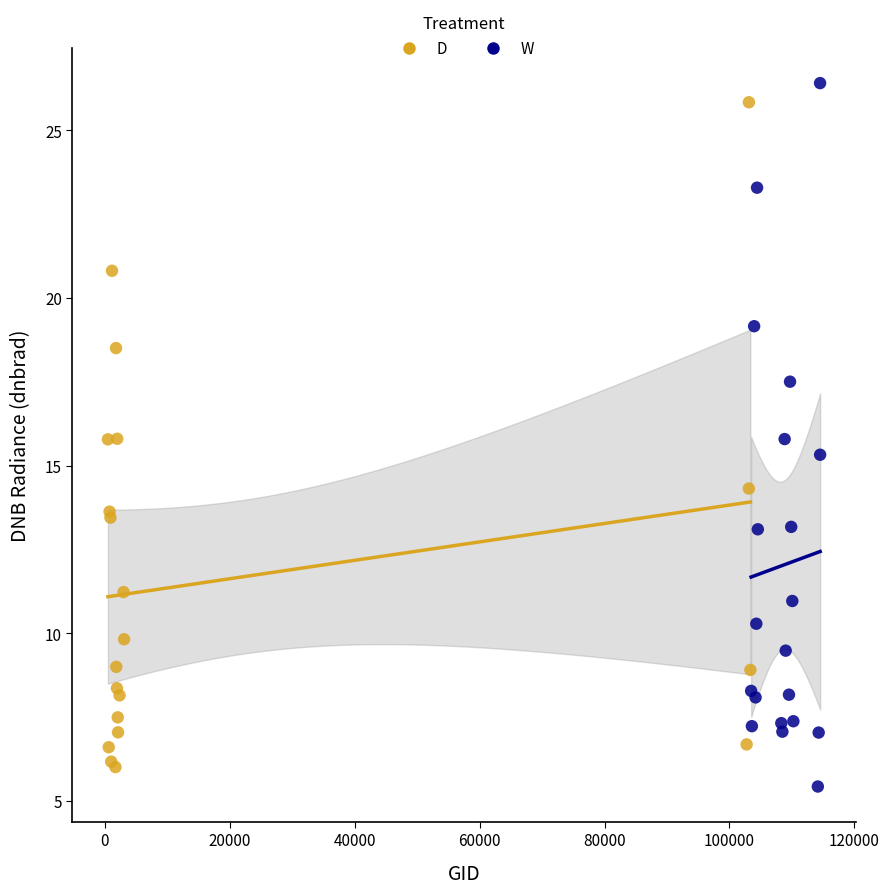

Which series contains the highest Y value?

W